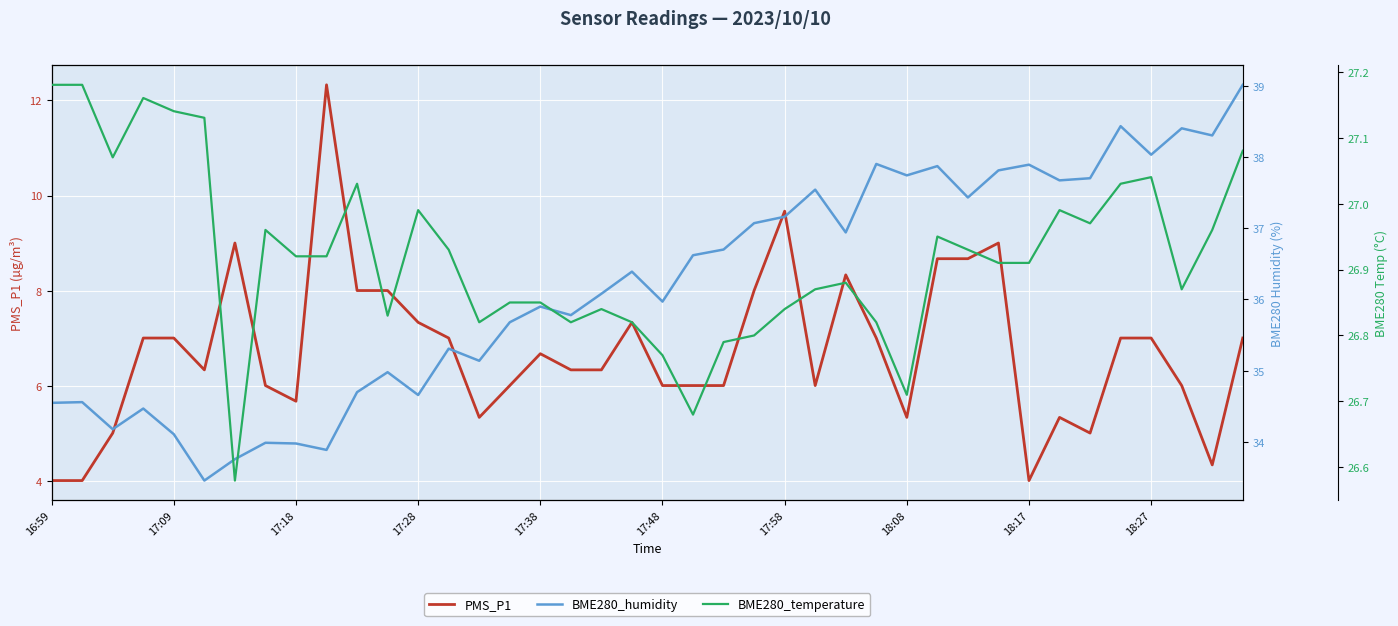

Where is PMS_P1 nearest to the value 8?

10